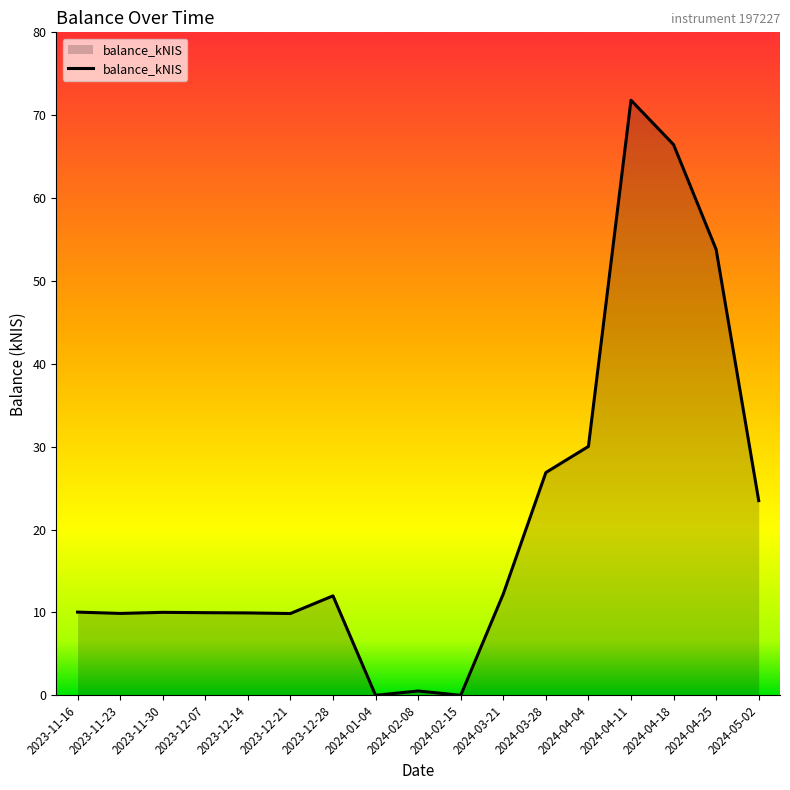

How many series are shown in this chart?

1